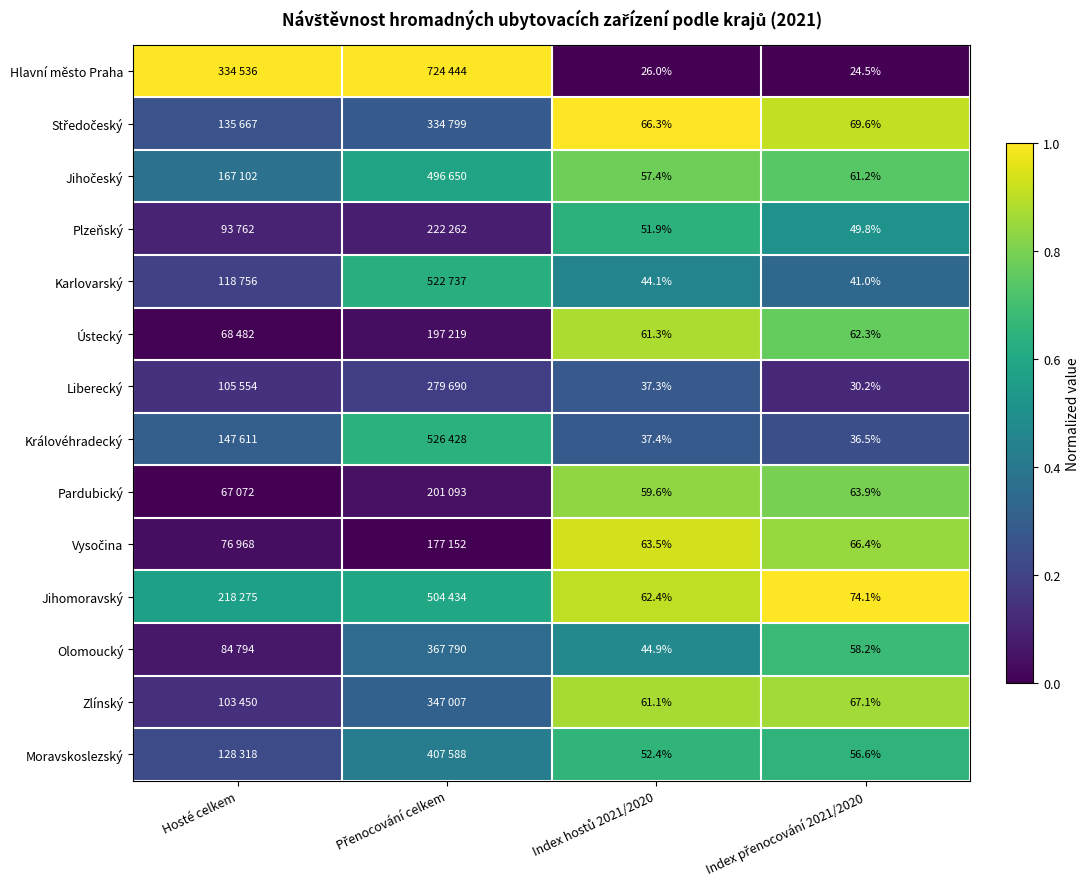

What is the total value across all series at Index přenocování 2021/2020?

8.4